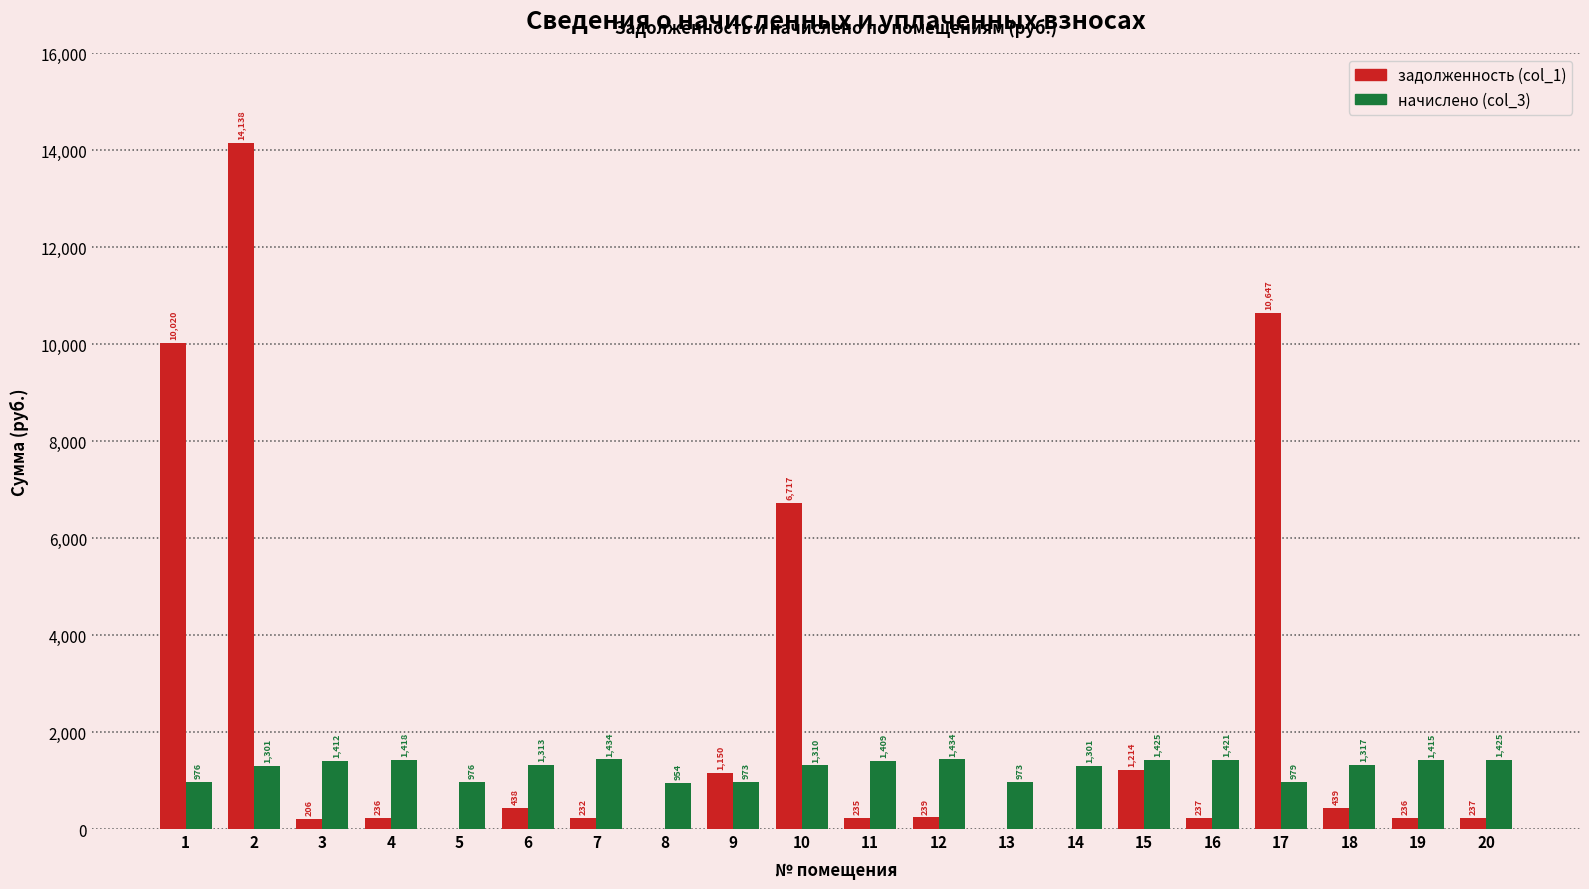

Between 9 and 19, which series saw the biggest shift?

задолженность (col_1)